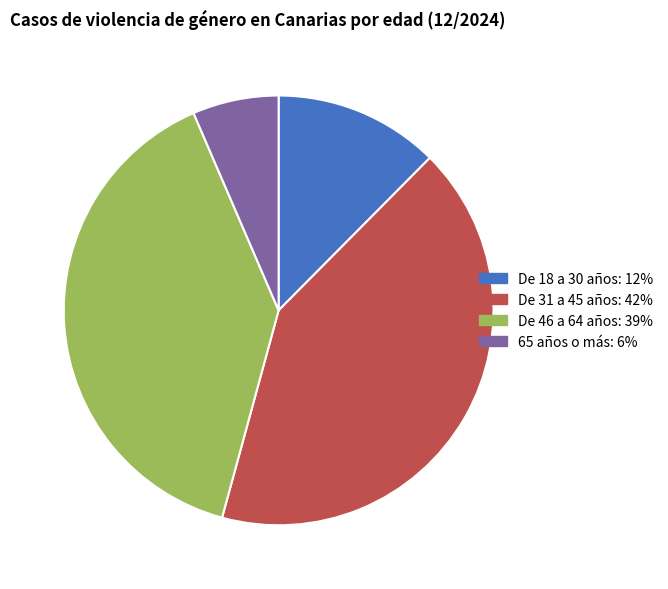

Between 65 años o más and De 18 a 30 años, which is larger?

De 18 a 30 años